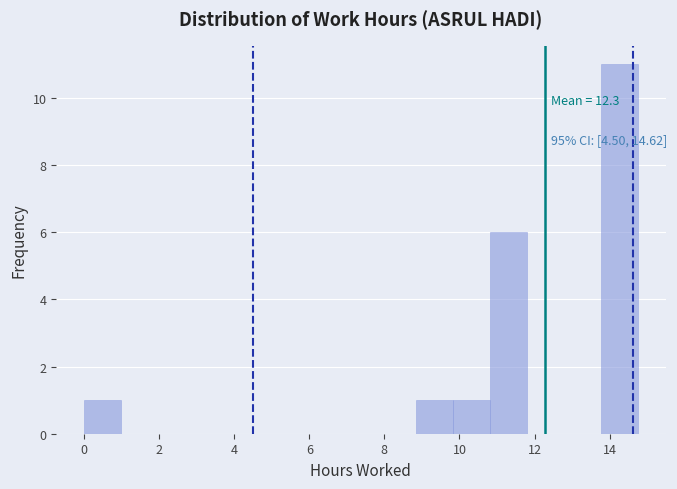

Over which range of the x-axis is the bar tallest?

13.8 to 14.8